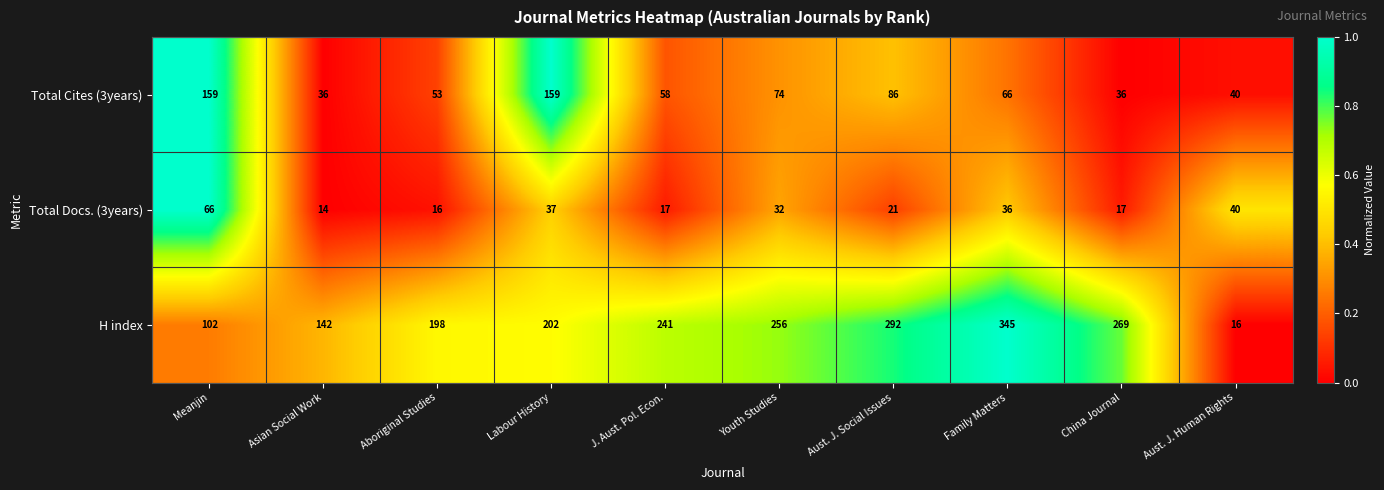

Which series has the largest total across all categories?

H index